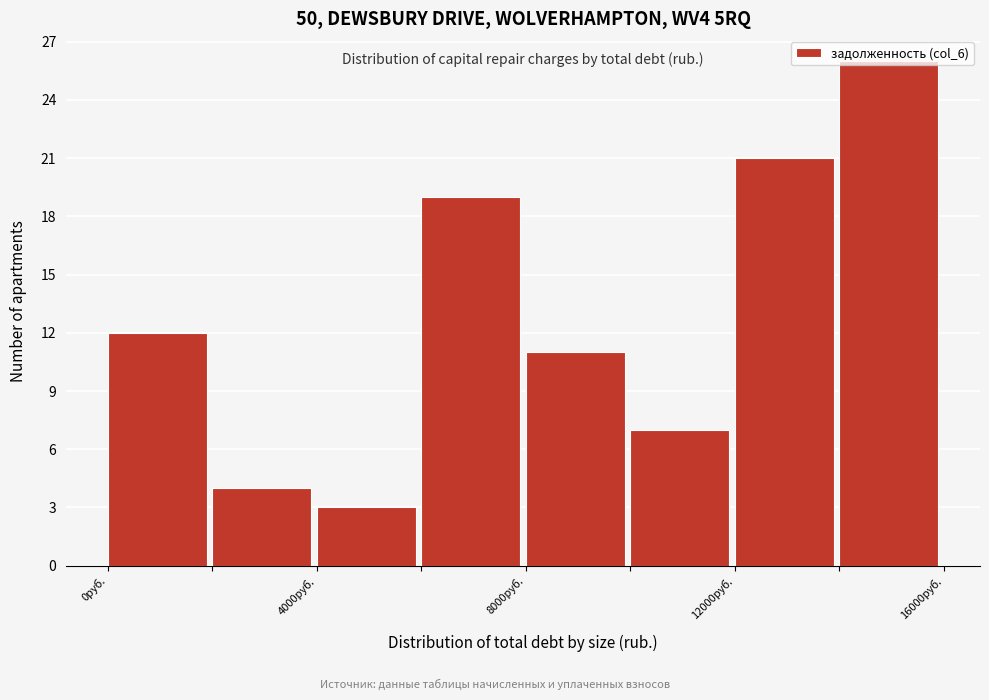

Reading left to right, list every bar in this chart as the range it spans on the x-axis followed by its height. The values are not printed on the chart, so give them approximately, as read against the axis.

0 to 2000: 12
2000 to 4000: 4
4000 to 6000: 3
6000 to 8000: 19
8000 to 10000: 11
10000 to 12000: 7
12000 to 14000: 21
14000 to 16000: 26